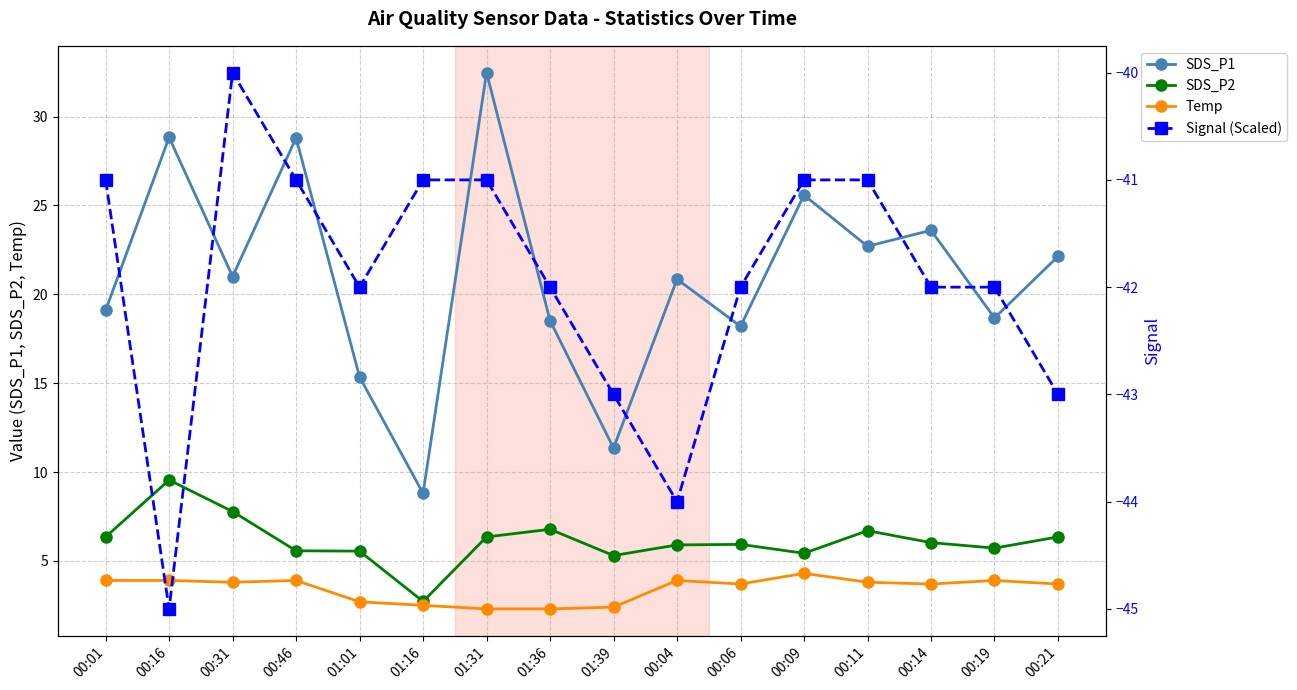

At which category does Signal (Scaled) reach its first local valley?

00:16